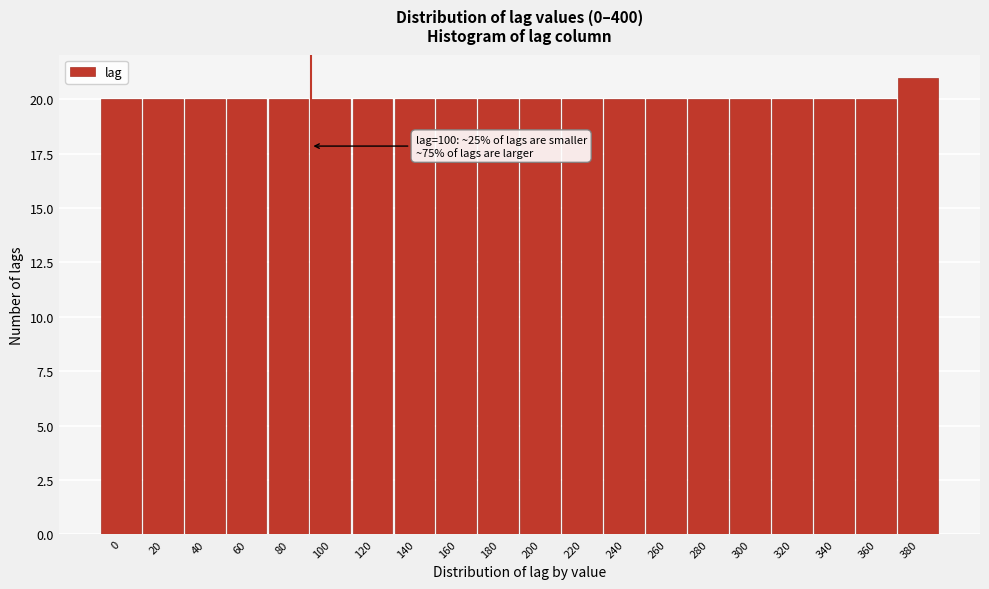

Reading left to right, what are all the values shown in this chart?

20	20	20	20	20	20	20	20	20	20	20	20	20	20	20	20	20	20	20	21